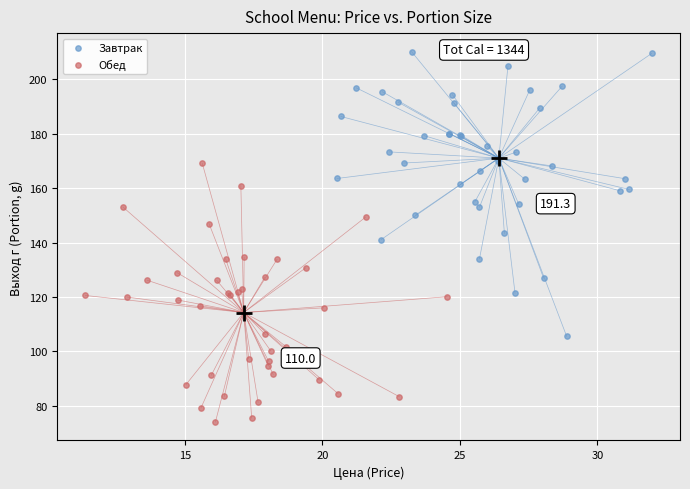

Which series contains the lowest Y value?

Обед